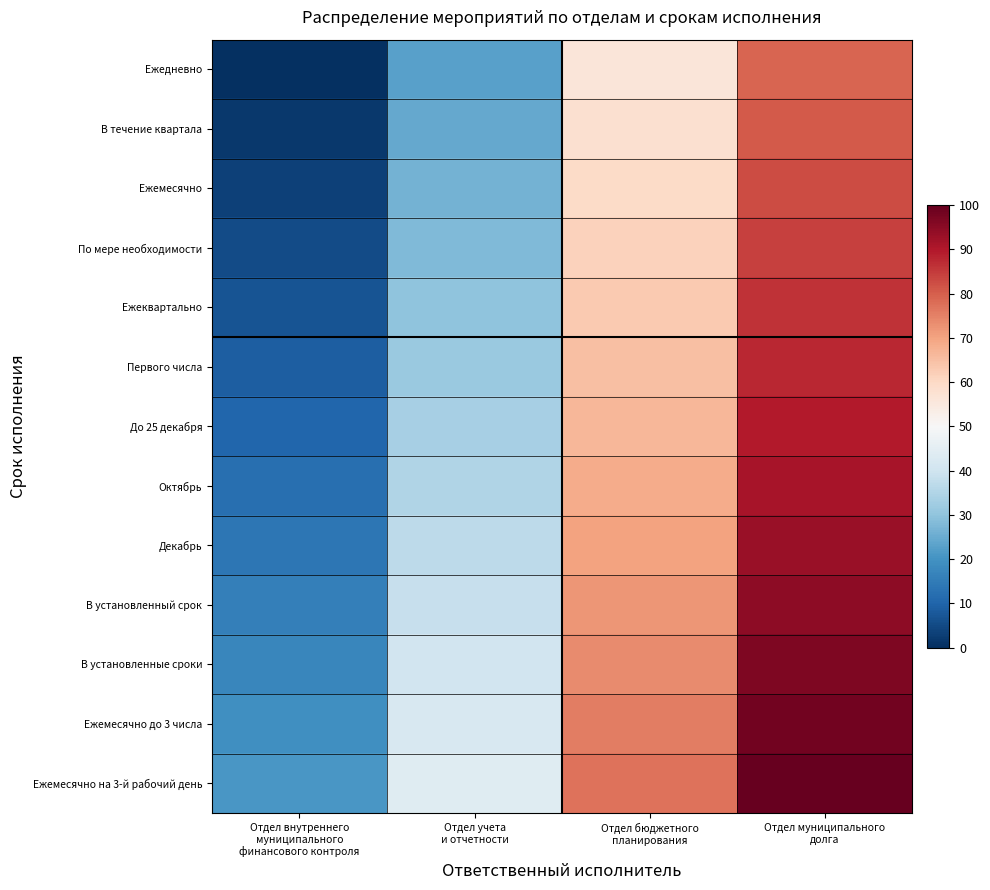

What is the difference between the highest and lowest values at Отдел бюджетного
планирования?

21.1